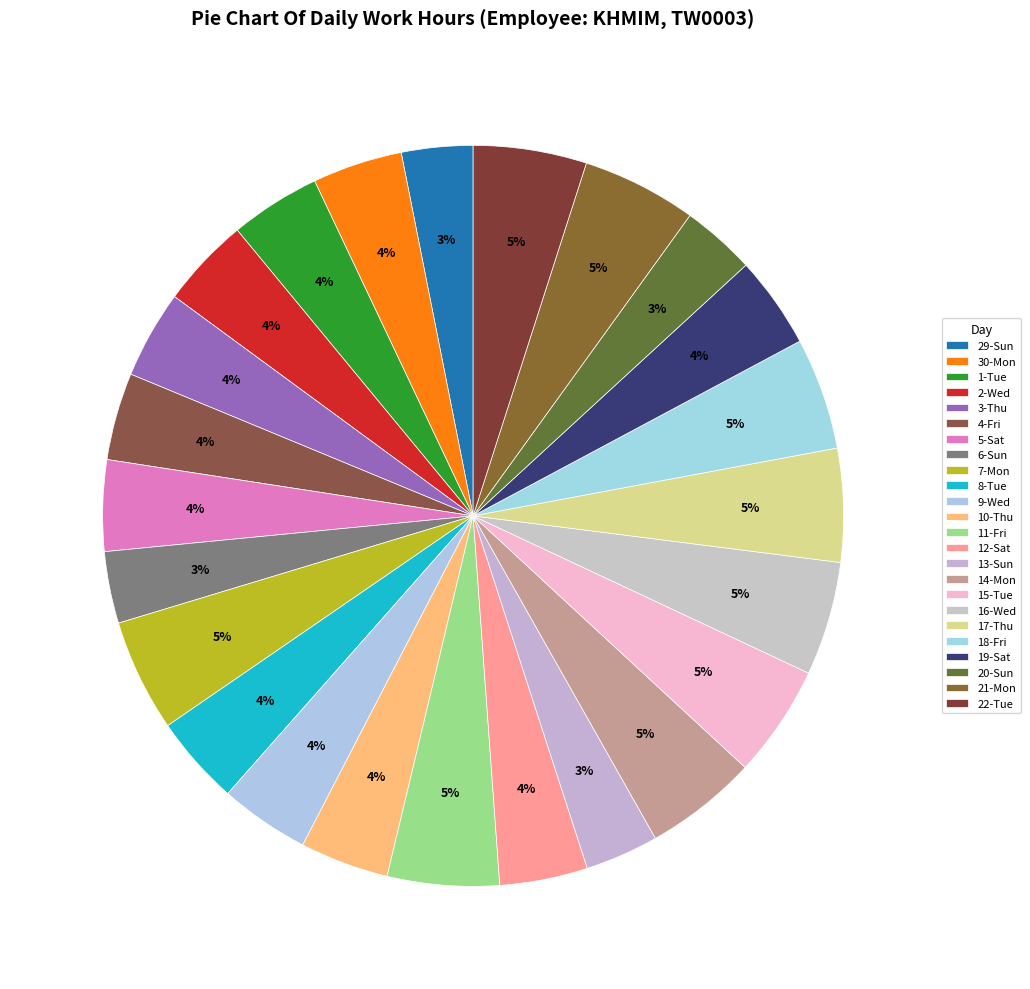

What percentage is the 17-Thu slice, to the nearest percent?

5%